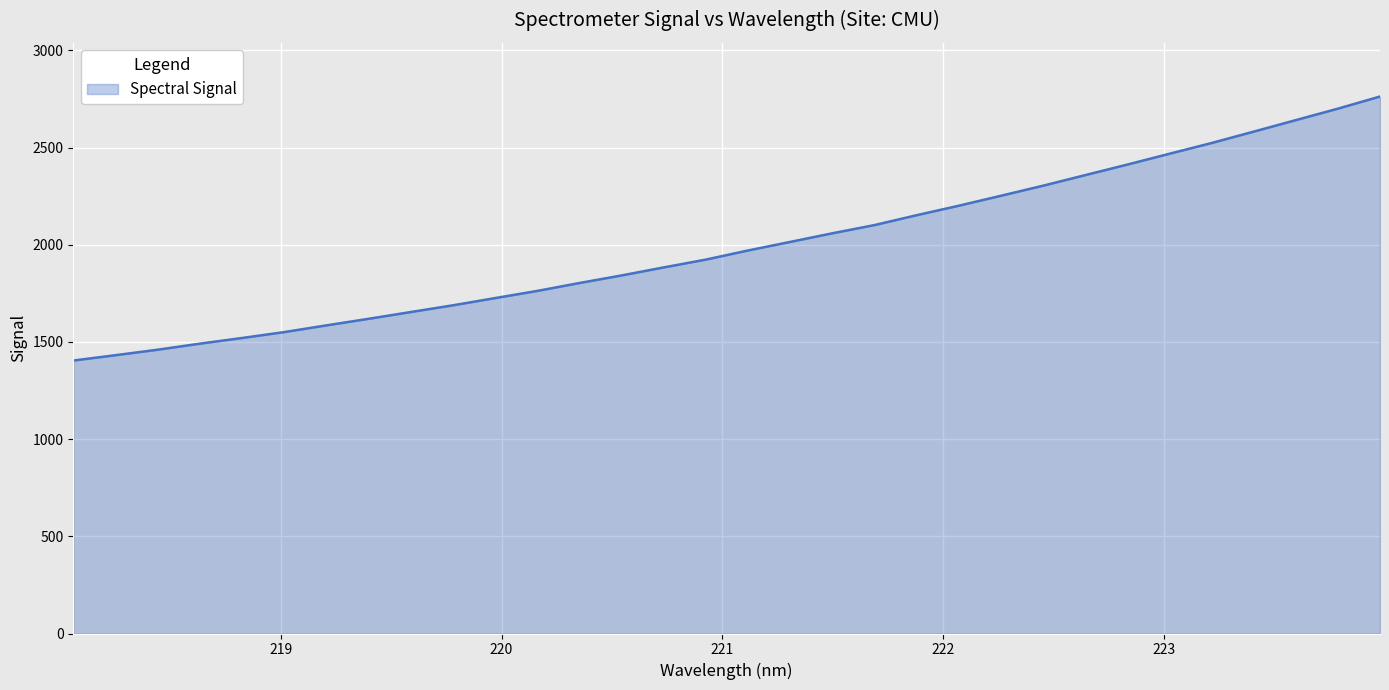

What is the greatest value displayed?

2762.7